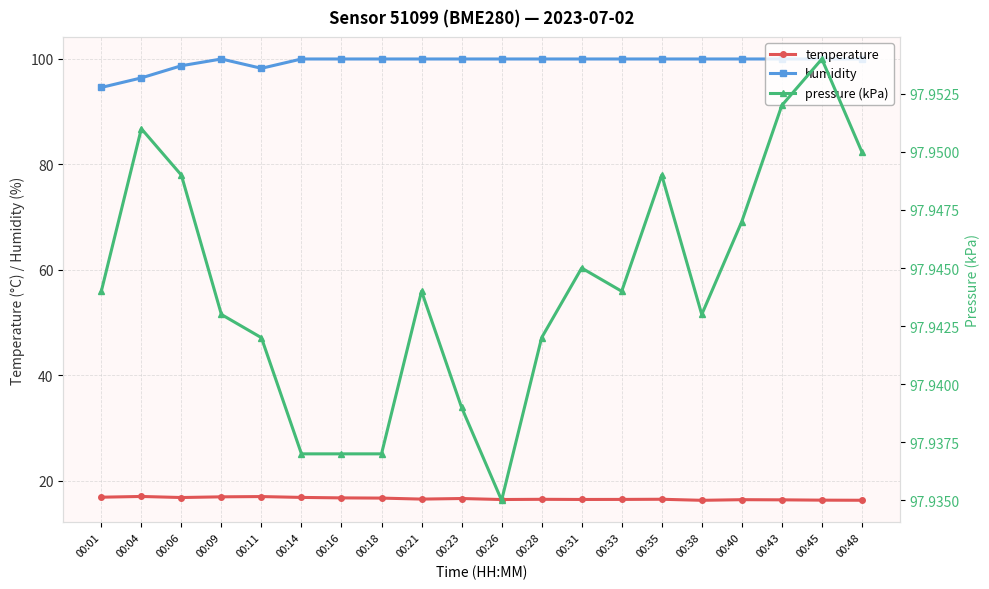

Reading right to left, what are all the values shown in this chart?

temperature: 16.3	16.3	16.4	16.4	16.3	16.5	16.4	16.4	16.4	16.4	16.6	16.5	16.7	16.7	16.8	17.0	16.9	16.8	17.0	16.9
humidity: 100.0	100.0	100.0	100.0	100.0	100.0	100.0	100.0	100.0	100.0	100.0	100.0	100.0	100.0	100.0	98.2	100.0	98.7	96.4	94.6
pressure (kPa): 98.0	98.0	98.0	97.9	97.9	97.9	97.9	97.9	97.9	97.9	97.9	97.9	97.9	97.9	97.9	97.9	97.9	97.9	98.0	97.9